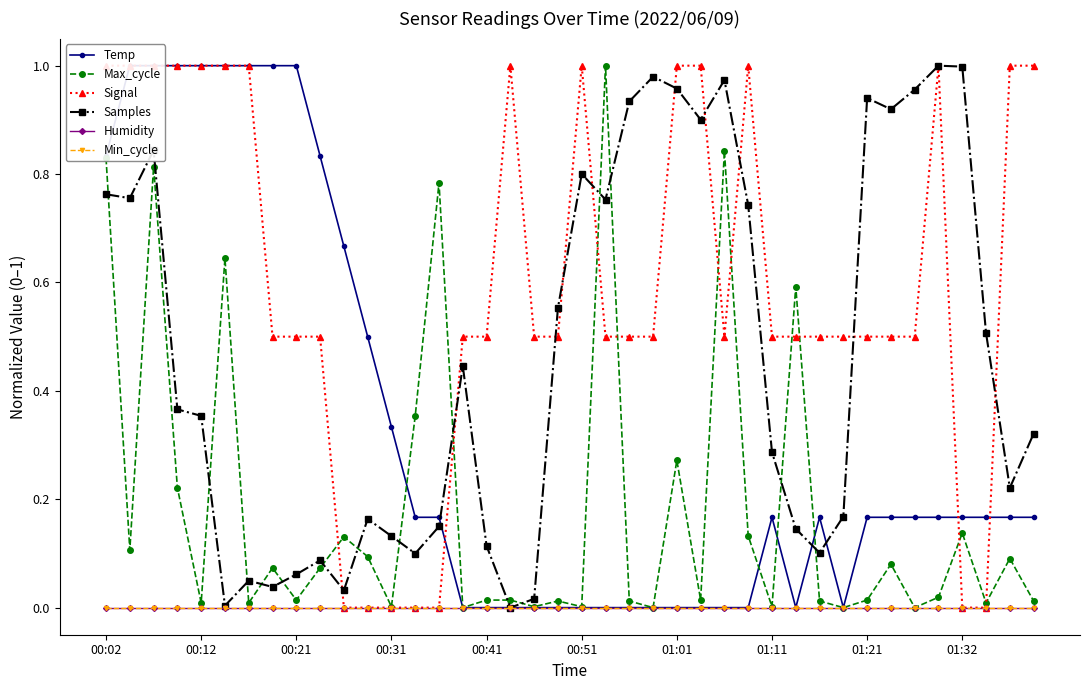

Rank the series by their maximum value, from highest to lowest.

Temp, Max_cycle, Signal, Samples, Humidity, Min_cycle